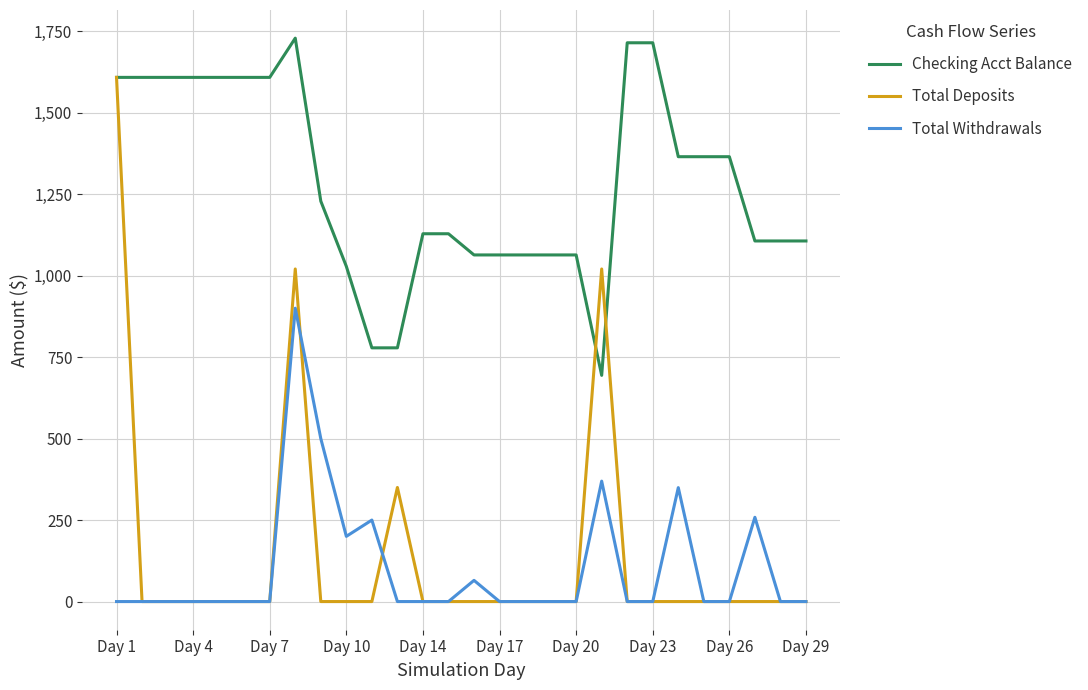

Which series has the widest spread of values?

Total Deposits